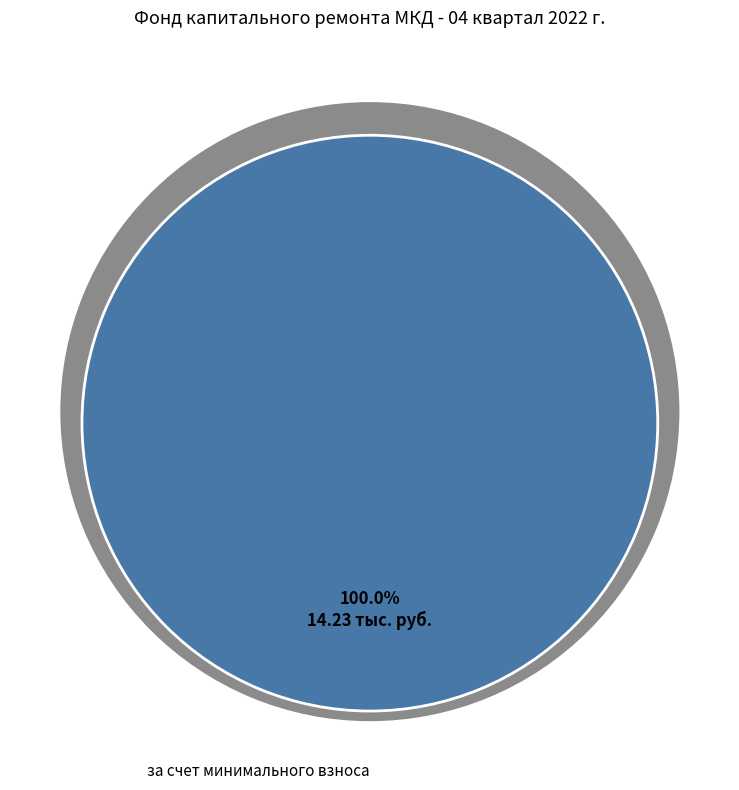

To the nearest percent, what is the difference between the за счет минимального взноса and сверх минимального размера взноса slice percentages?

100%